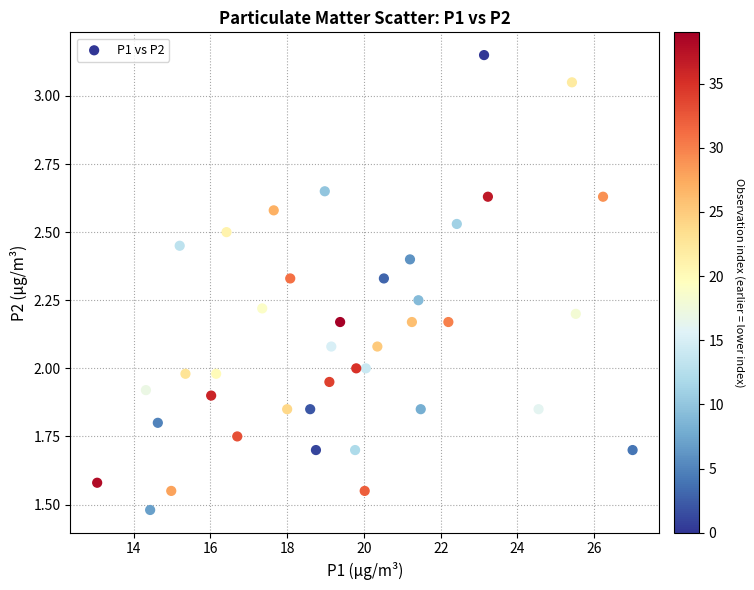

What is the range of X values (max minus min)?

13.9